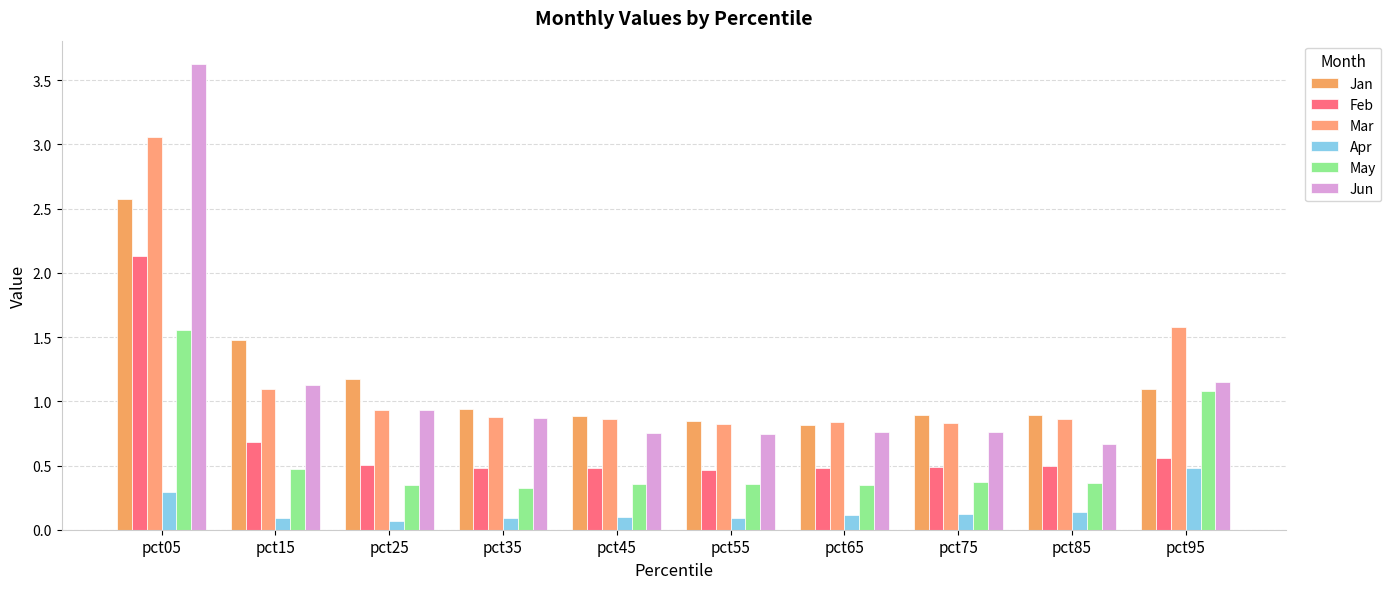

Reading left to right, list all the values displayed in this chart.

Jan: 2.6	1.5	1.2	0.9	0.9	0.8	0.8	0.9	0.9	1.1
Feb: 2.1	0.7	0.5	0.5	0.5	0.5	0.5	0.5	0.5	0.6
Mar: 3.1	1.1	0.9	0.9	0.9	0.8	0.8	0.8	0.9	1.6
Apr: 0.3	0.1	0.1	0.1	0.1	0.1	0.1	0.1	0.1	0.5
May: 1.6	0.5	0.3	0.3	0.4	0.4	0.3	0.4	0.4	1.1
Jun: 3.6	1.1	0.9	0.9	0.8	0.7	0.8	0.8	0.7	1.2